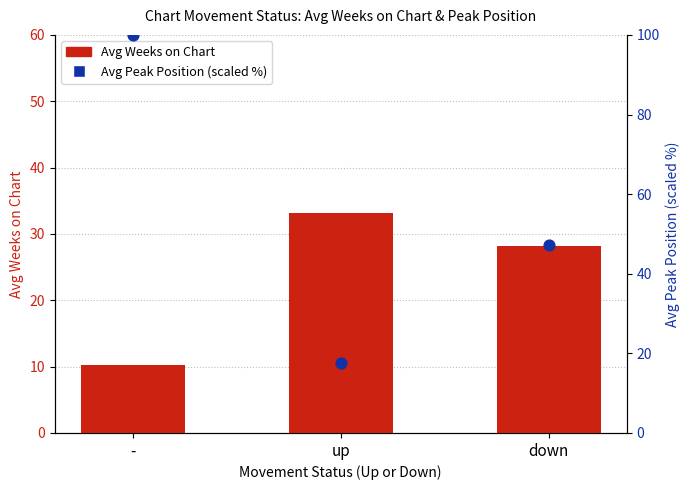

Which series contains the highest Y value?

Avg Peak Position (scaled %)